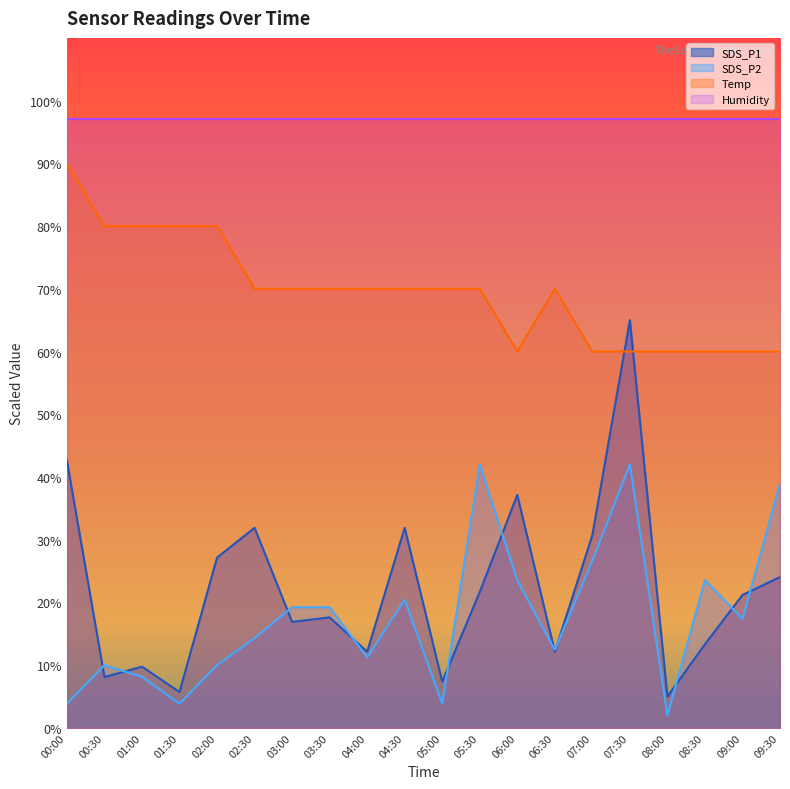

What is the difference between the highest and lowest values at 09:30?

73.0